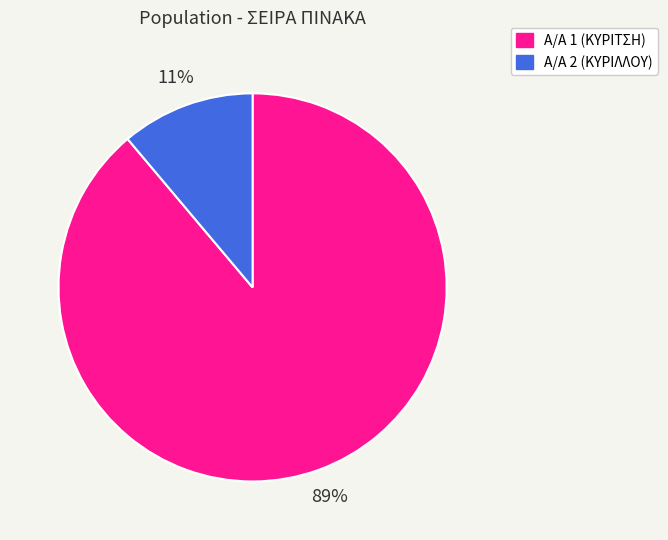

Which slice is the smallest?

Α/Α 2 (ΚΥΡΙΛΛΟΥ)